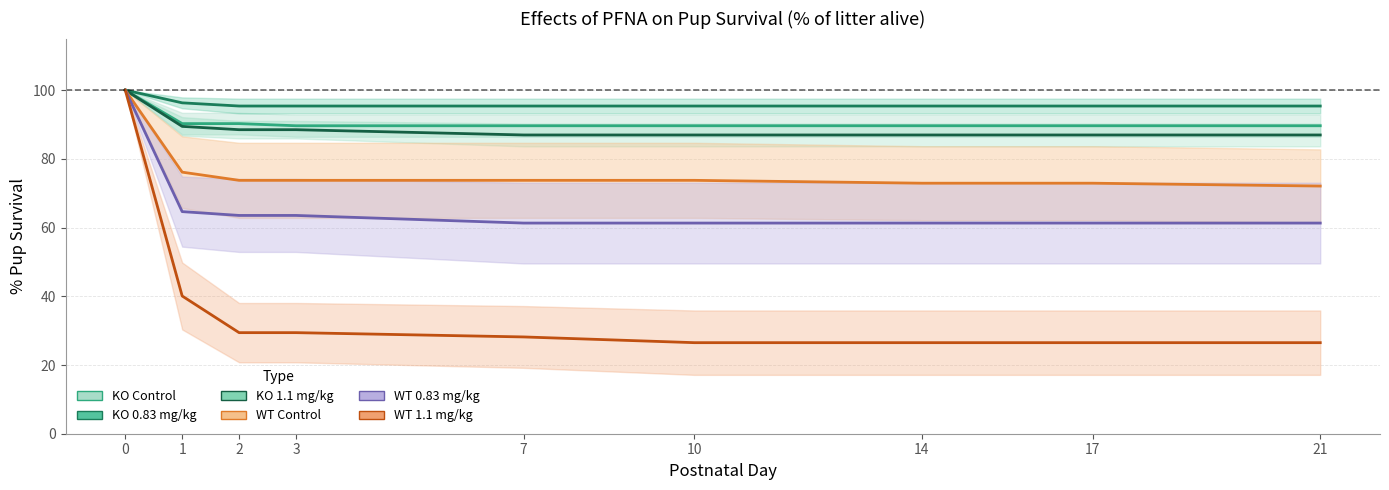

What are all the series names shown in the legend?

KO Control, KO 0.83 mg/kg, KO 1.1 mg/kg, WT Control, WT 0.83 mg/kg, WT 1.1 mg/kg